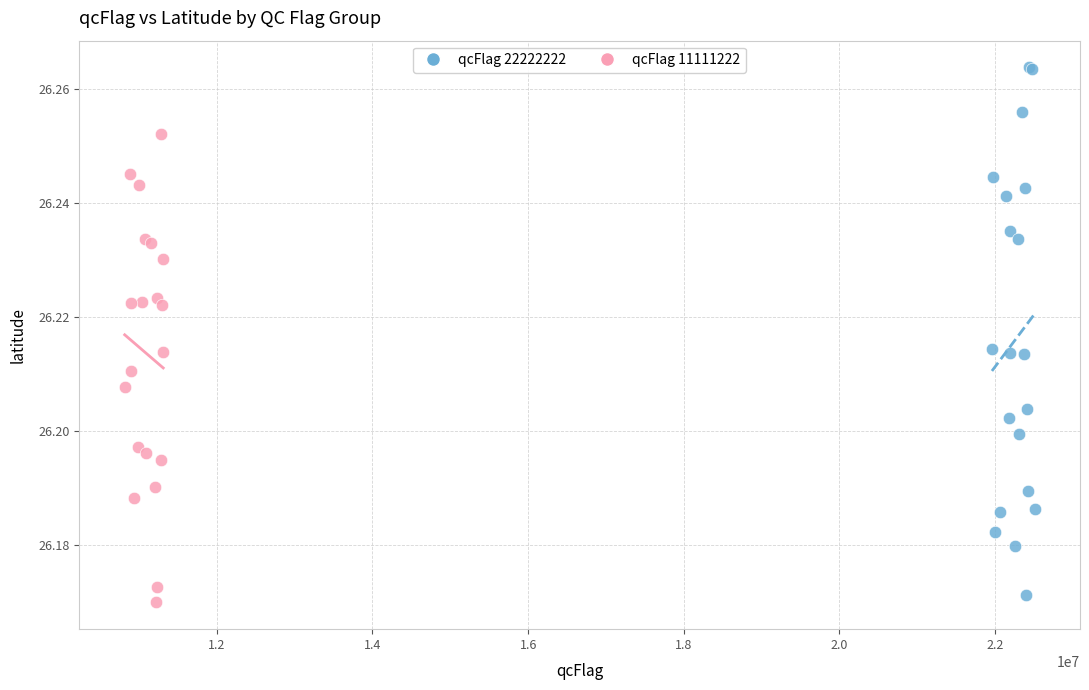

Which series has the largest Y range (max minus min)?

qcFlag 22222222